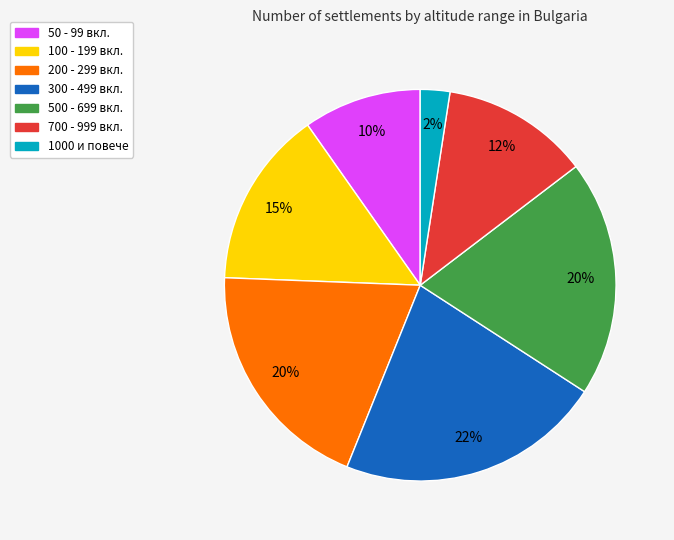

How many slices are in this pie chart?

7